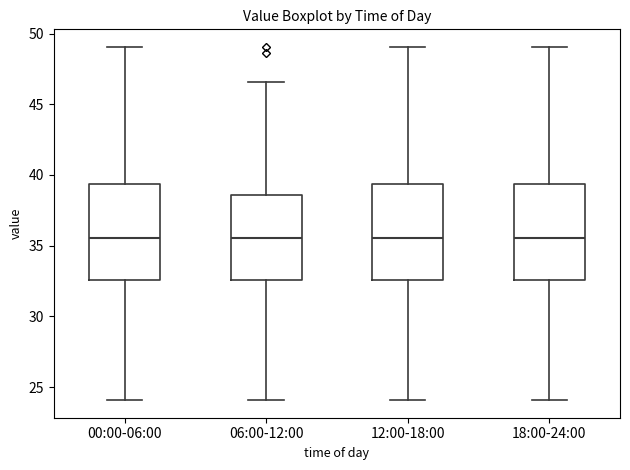

Where does the median line of the box for 06:00-12:00 sit on the y-axis? The values are not printed on the chart, so give them approximately, as read against the axis.

35.5